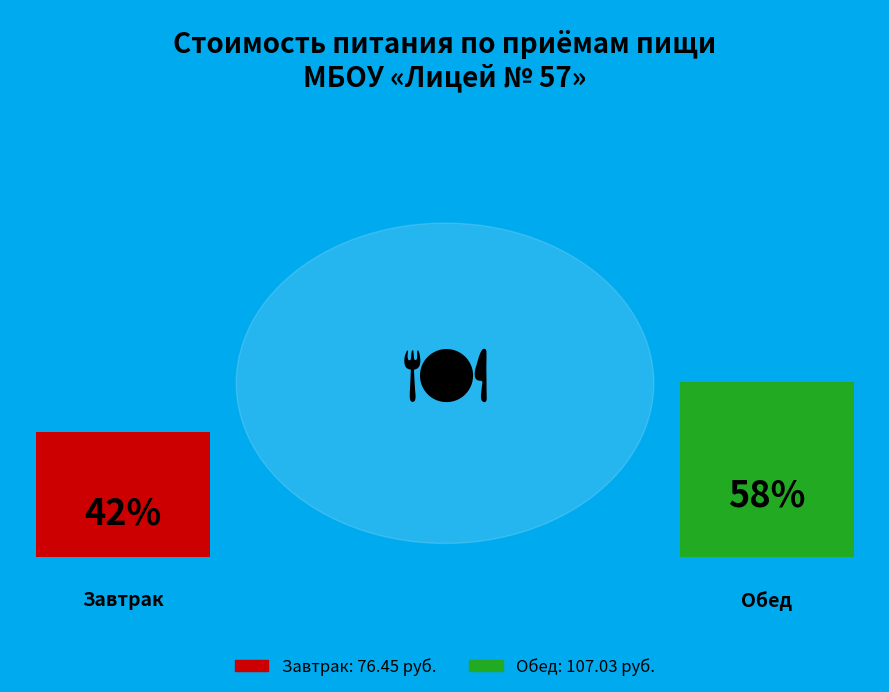

To the nearest percent, what is the average slice percentage?

50%